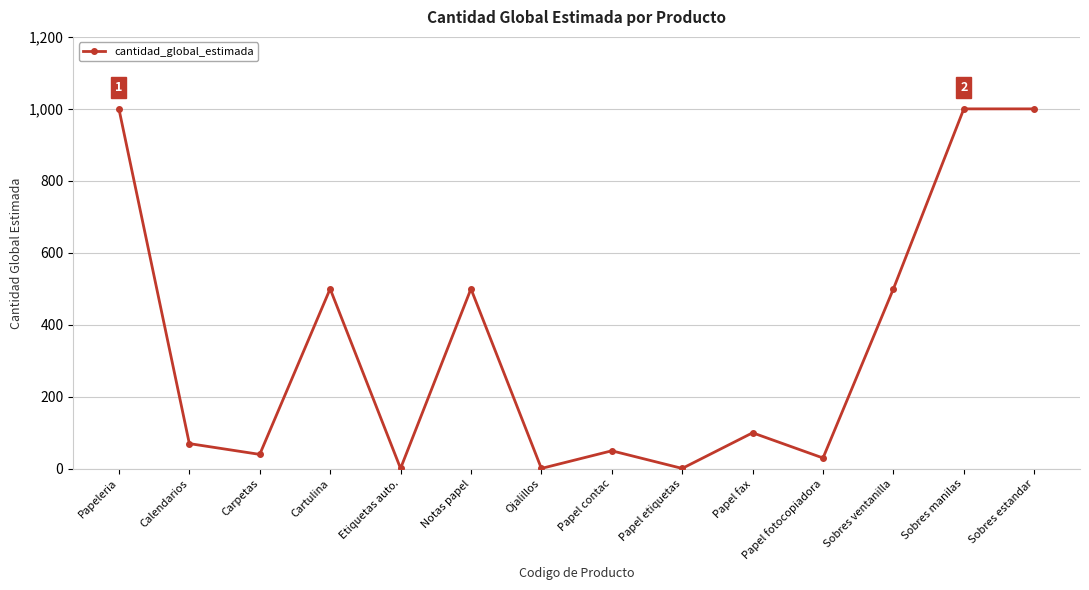

What position from the right is Calendarios?

13